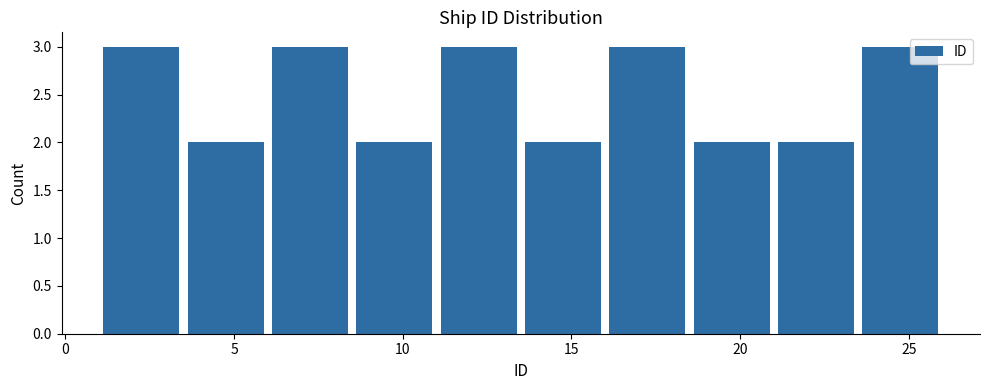

Reading left to right, transcribe this chart: for each bar, give the range it covers on the x-axis and its height. The values are not printed on the chart, so give them approximately, as read against the axis.

1.0 to 3.5: 3
3.5 to 6.0: 2
6.0 to 8.5: 3
8.5 to 11.0: 2
11.0 to 13.5: 3
13.5 to 16.0: 2
16.0 to 18.5: 3
18.5 to 21.0: 2
21.0 to 23.5: 2
23.5 to 26.0: 3